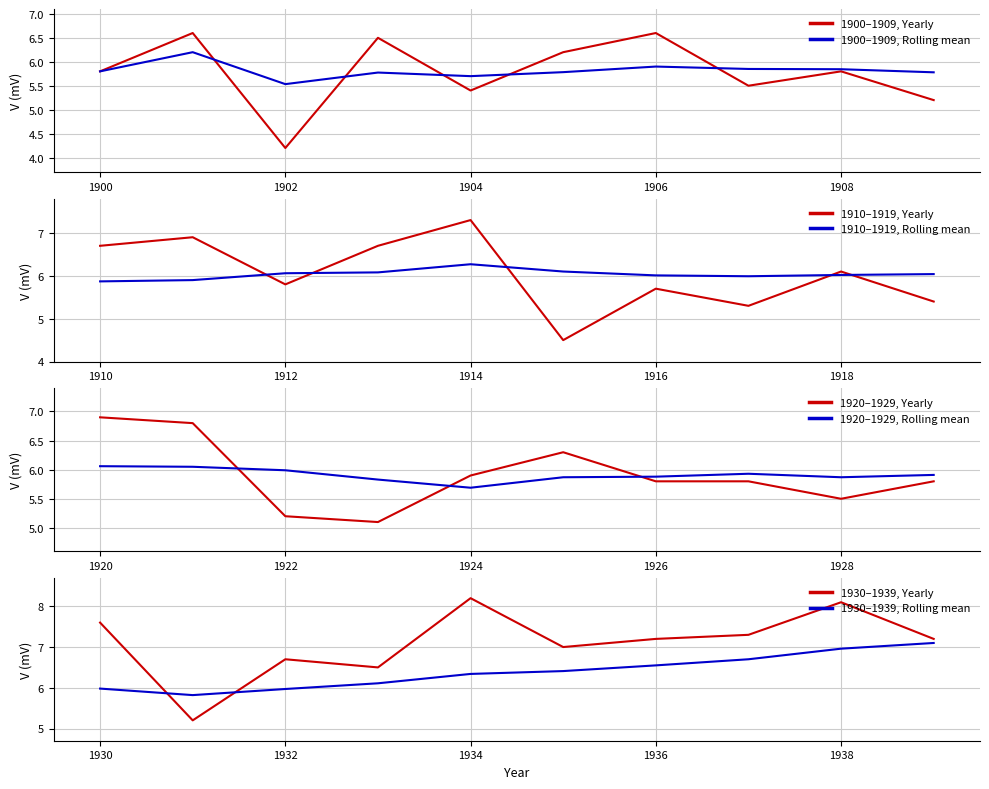

Rank the categories by value from lowest to highest.

1902, 1915, 1923, 1909, 1922, 1931, 1917, 1904, 1919, 1907, 1928, 1916, 1900, 1908, 1912, 1926, 1927, 1929, 1924, 1918, 1905, 1925, 1903, 1933, 1901, 1906, 1910, 1913, 1932, 1921, 1911, 1920, 1935, 1936, 1939, 1914, 1937, 1930, 1938, 1934